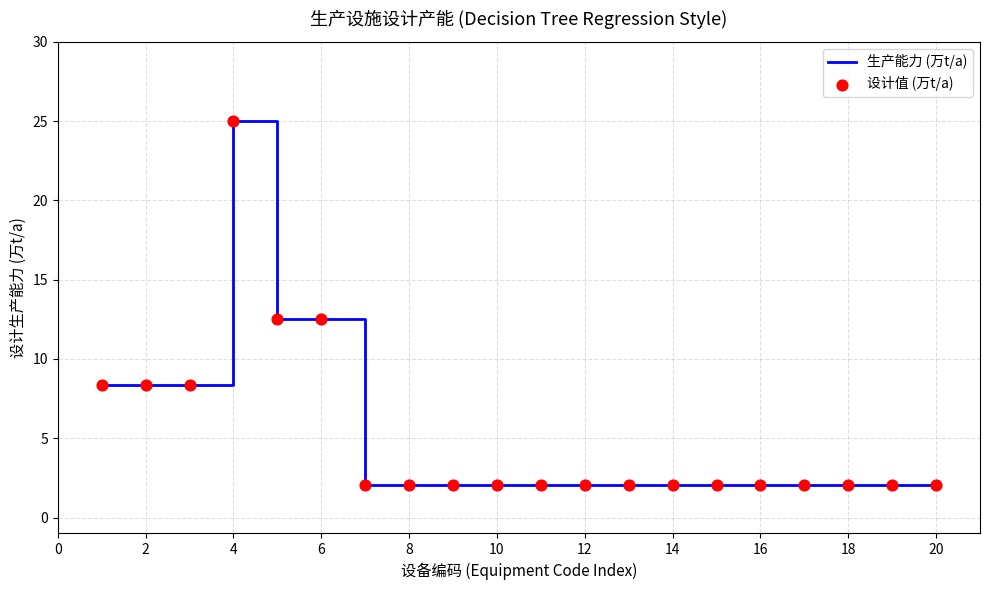

What is the smallest value displayed?

2.1